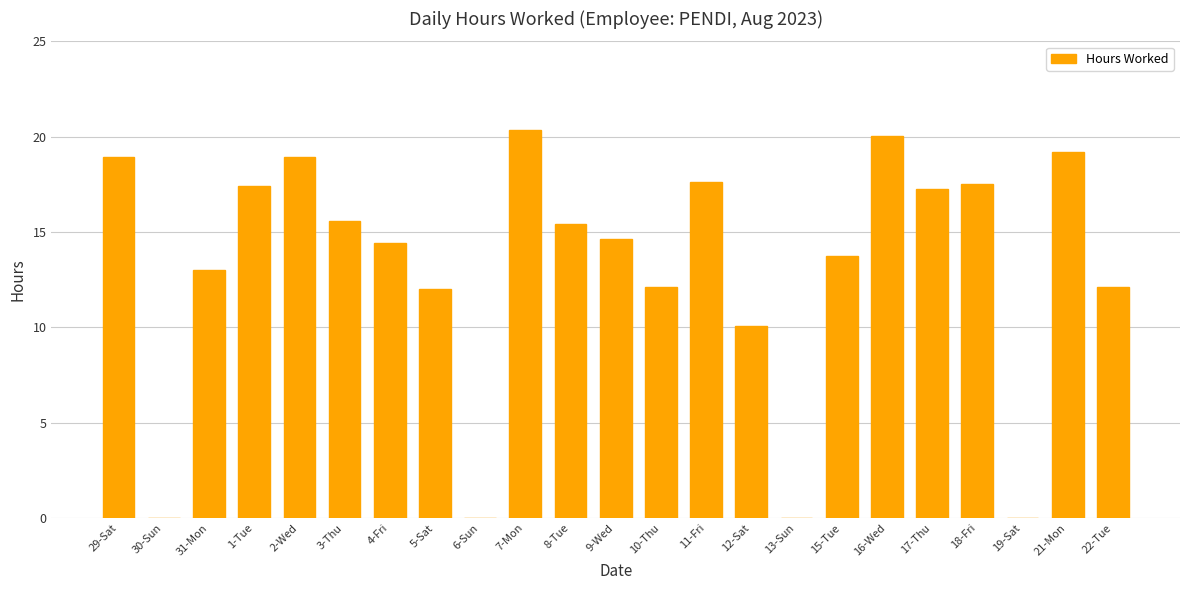

What is the sum of all values?

300.4